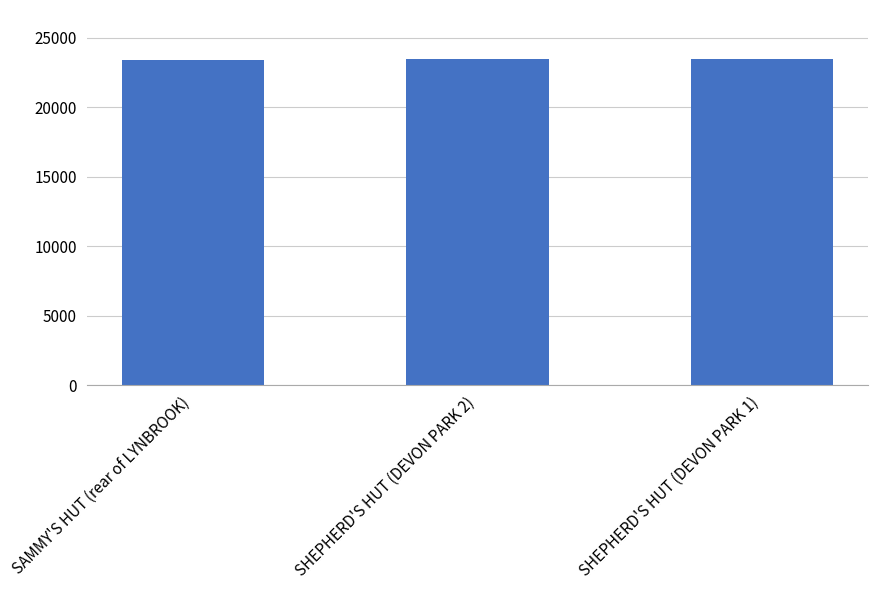

What is the average value?

23448